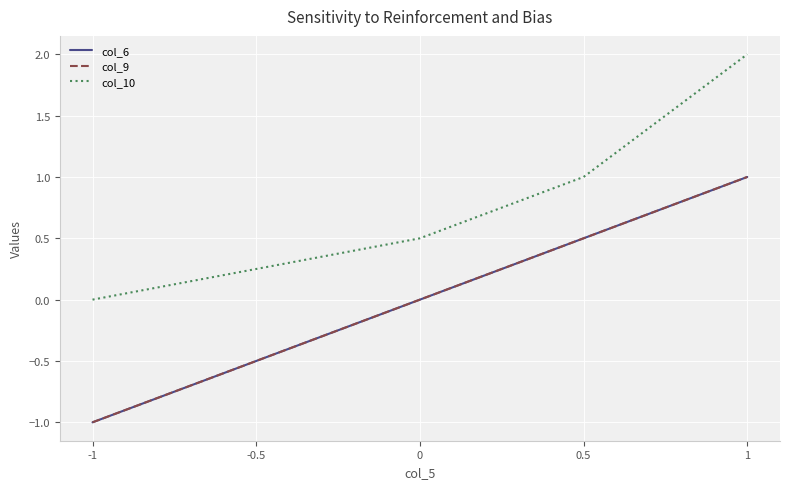

Reading left to right, transcribe all the data shown in this chart.

col_6: -1.0	-0.5	0.0	0.5	1.0
col_9: -1.0	-0.5	0.0	0.5	1.0
col_10: 0.0	0.2	0.5	1.0	2.0